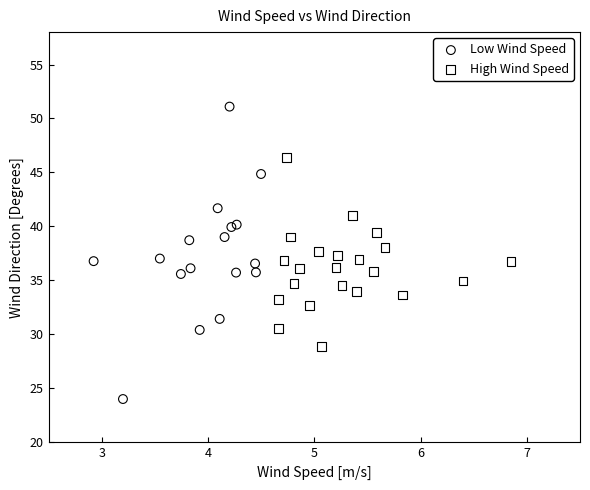

Which series contains the lowest Y value?

Low Wind Speed